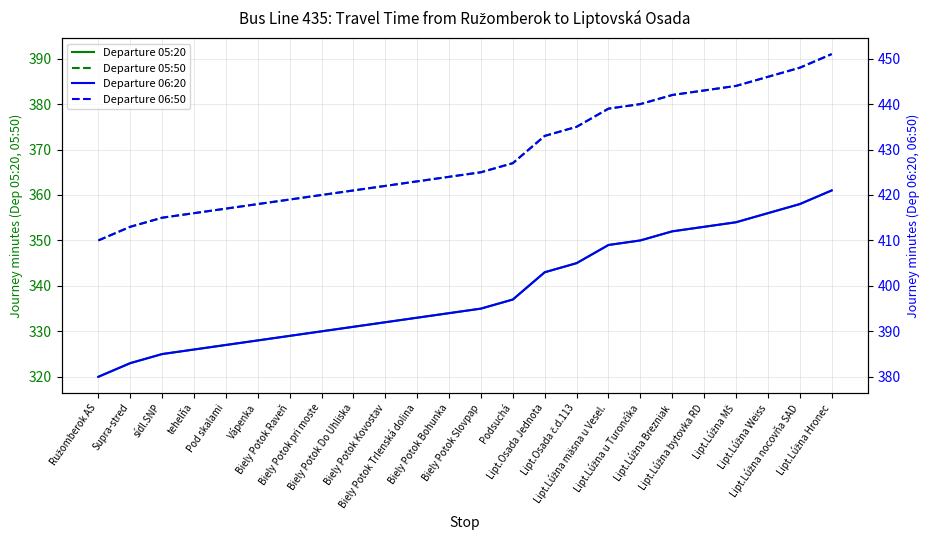

Which category has the highest value across all series?

Lipt.Lúžna Hronec